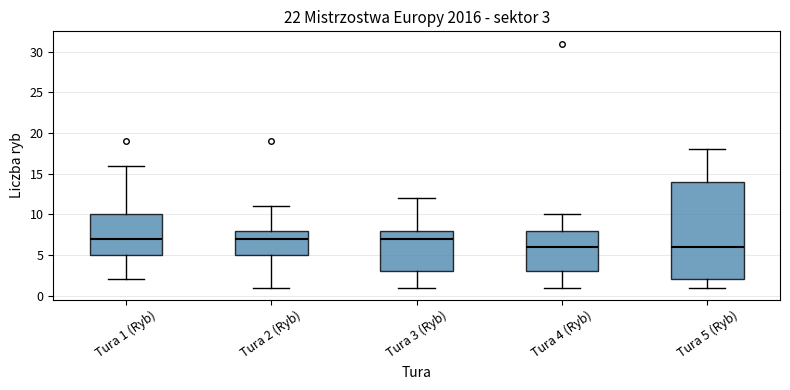

Comparing the boxes themselves (not the whiskers), which one is the tallest?

Tura 5 (Ryb)